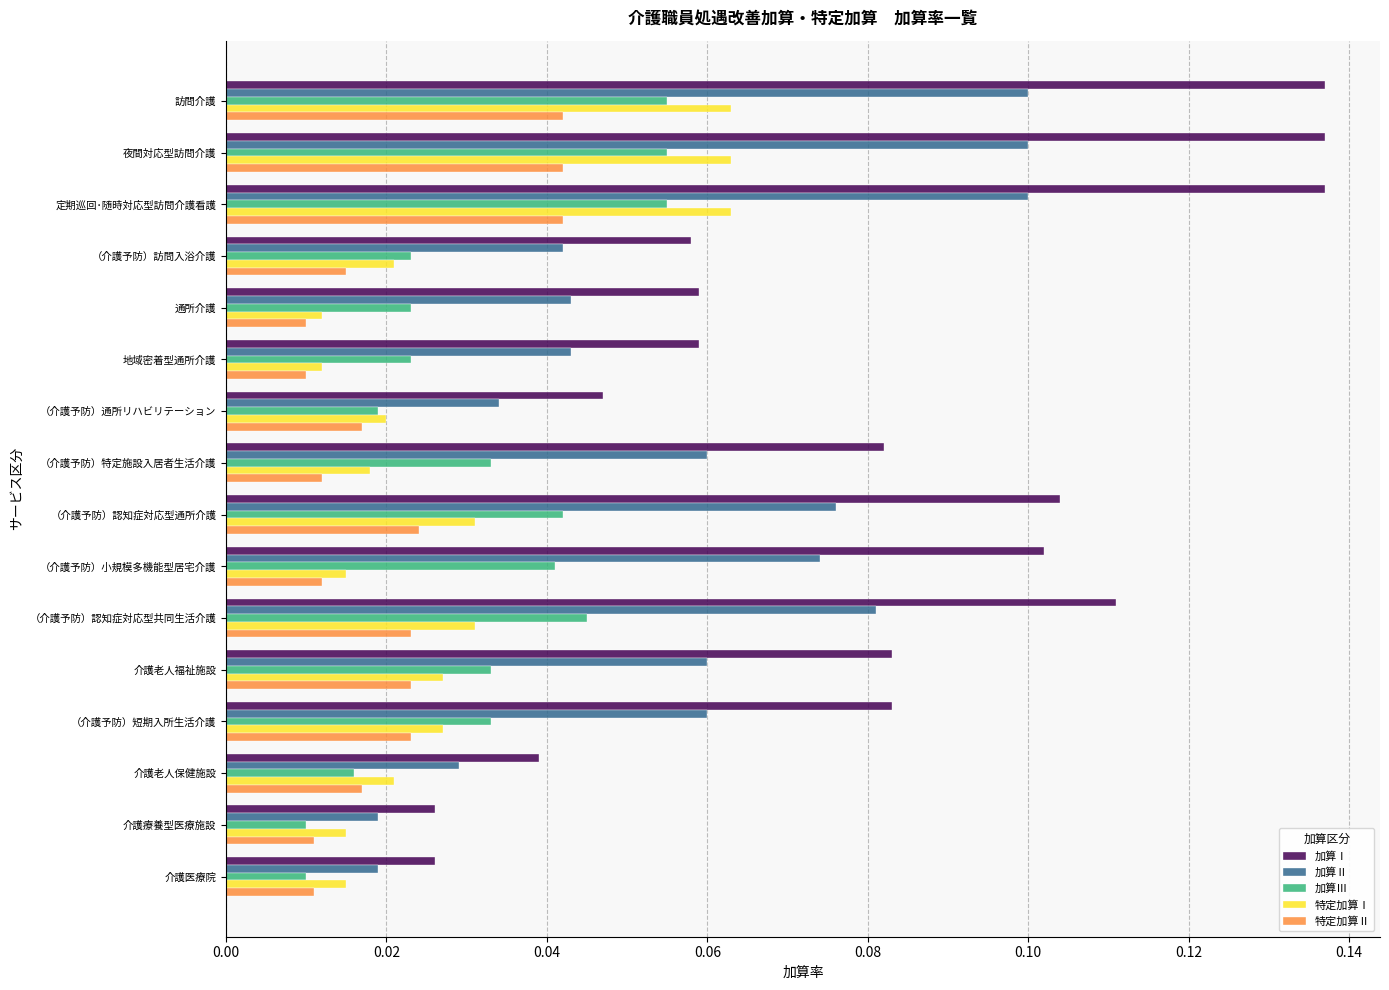

The value of 加算Ⅰ at 夜間対応型訪問介護 is 0.1. True or false?

True